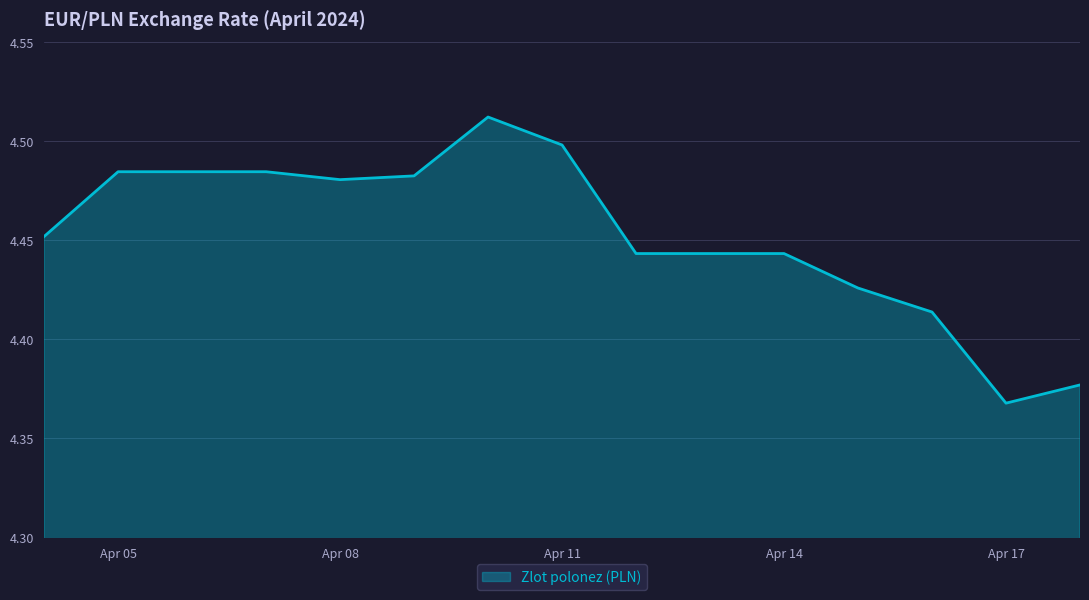

What is the difference between the second highest and second lowest values?

0.1